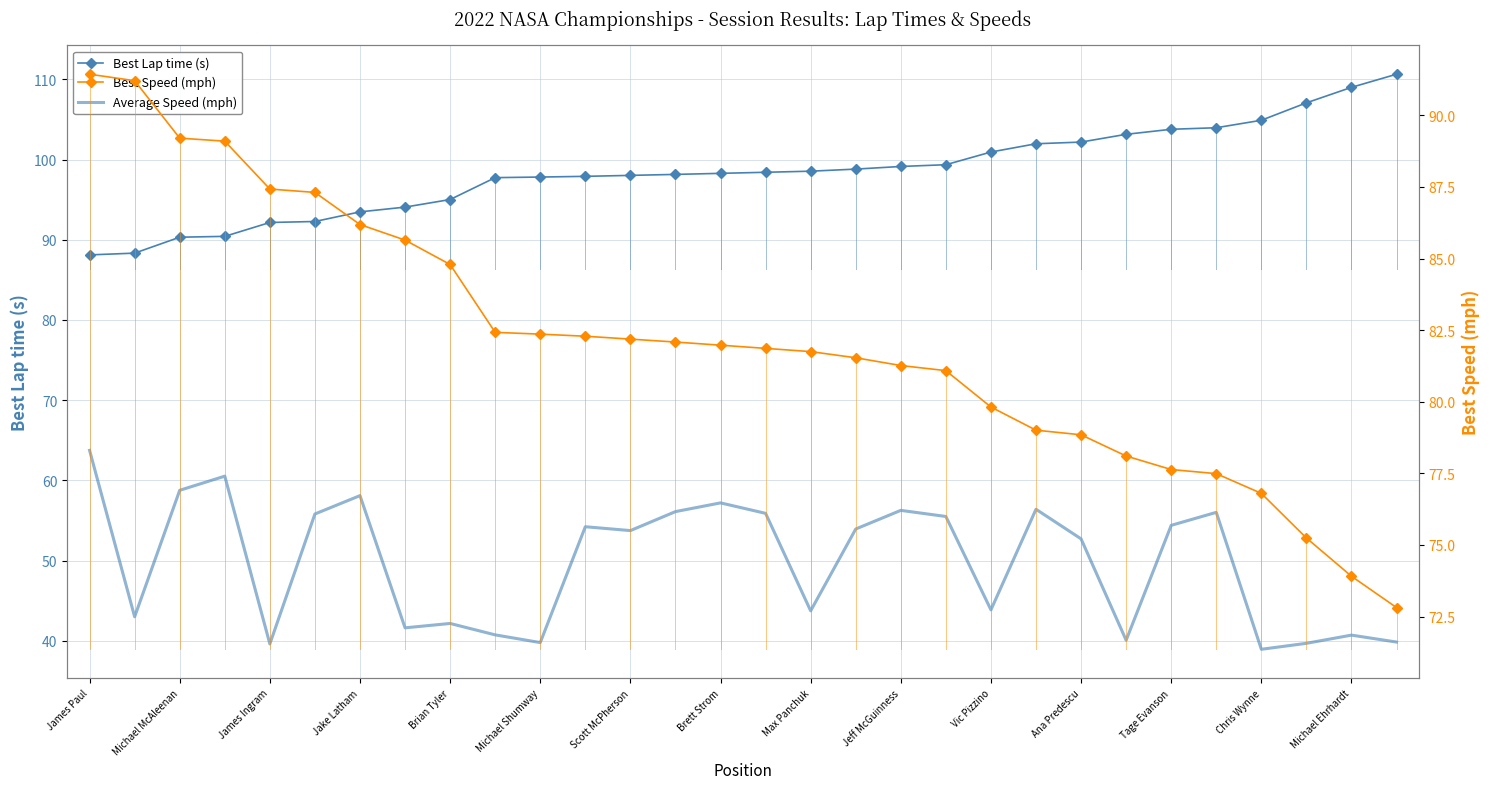

Which series has the widest spread of values?

Average Speed (mph)